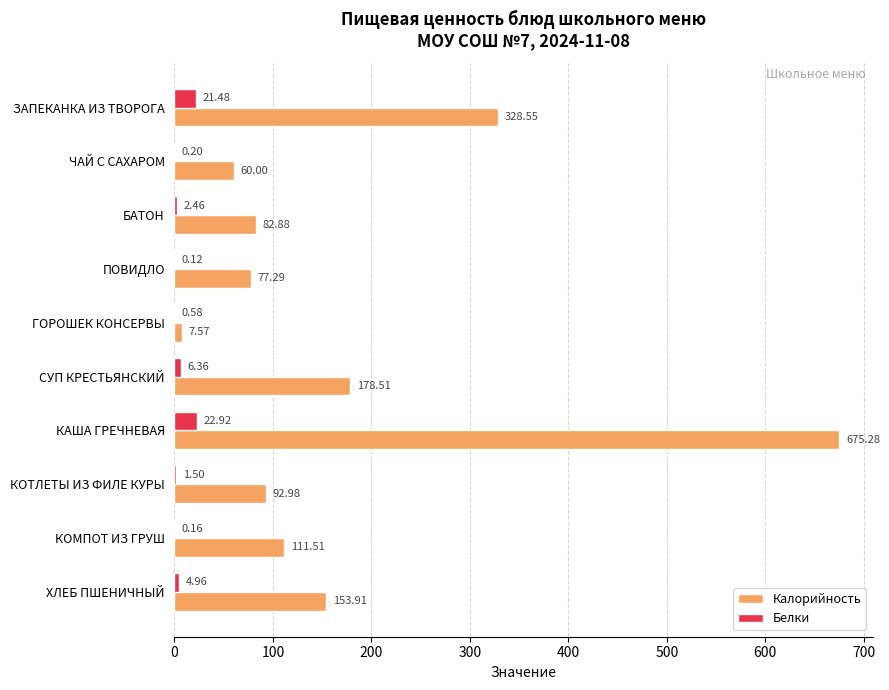

What are all the series names shown in the legend?

Калорийность, Белки